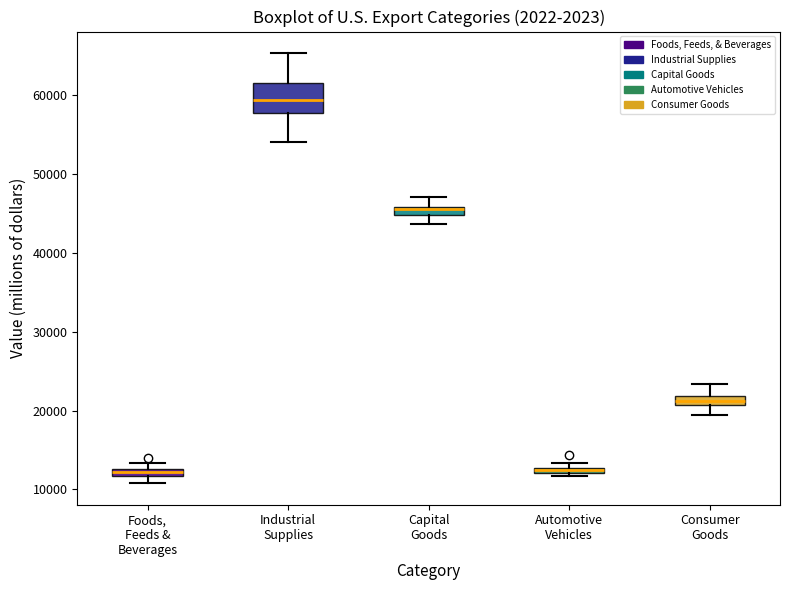

Where is the lower edge of the box for Foods, Feeds & Beverages on the y-axis? The values are not printed on the chart, so give them approximately, as read against the axis.

12000